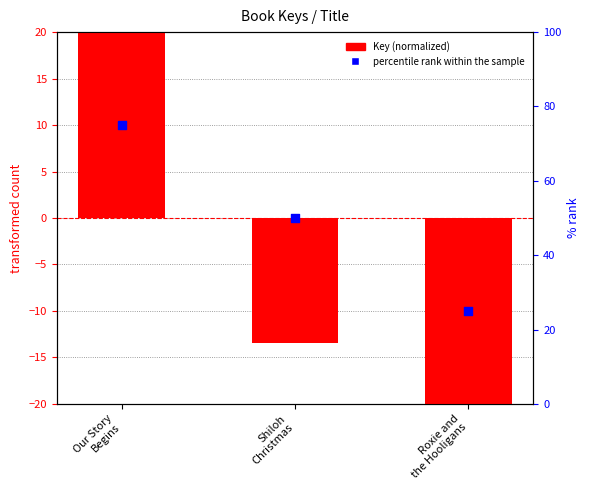

At how many categories does at least one series exceed 53?

1